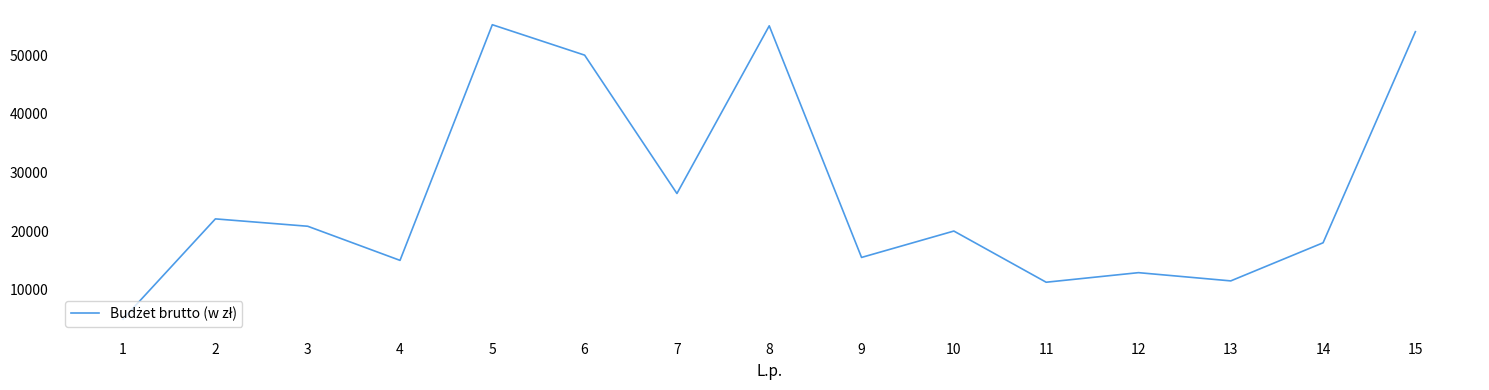

Does the chart display data point markers on the line(s)?

No